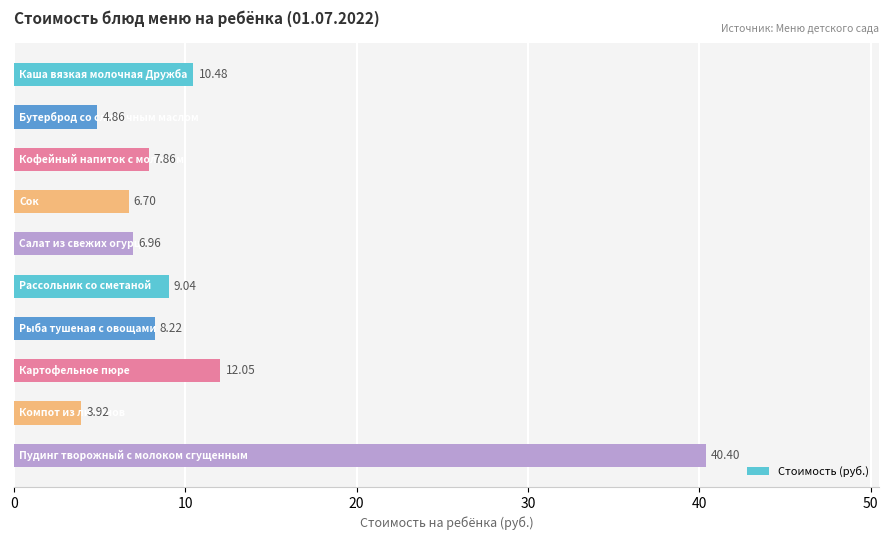

What is the sum of all values?

110.5